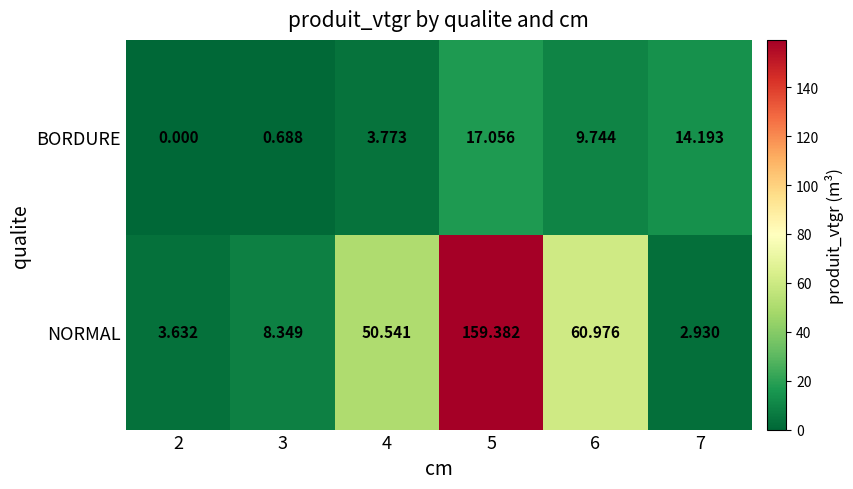

List the series in order of their overall mean, lowest first.

BORDURE, NORMAL